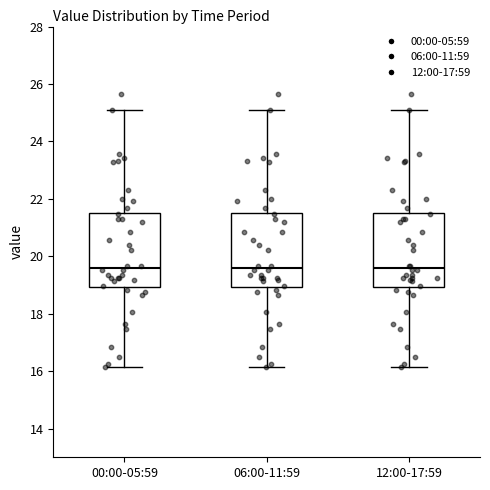

Where does the median line of the box for 00:00-05:59 sit on the y-axis? The values are not printed on the chart, so give them approximately, as read against the axis.

19.6